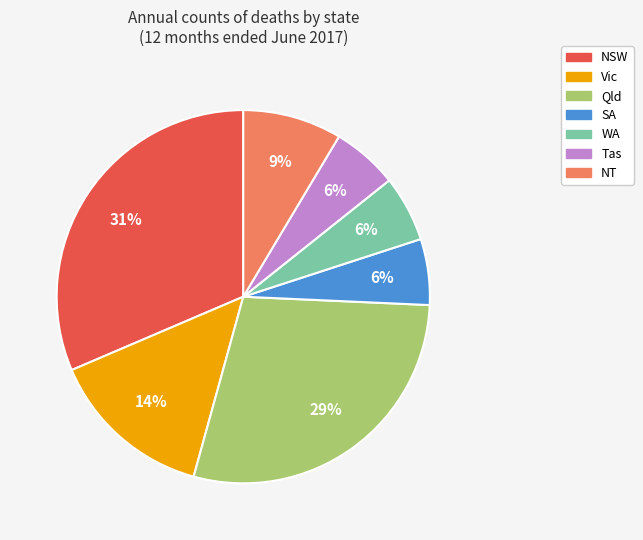

How many slices are in this pie chart?

7